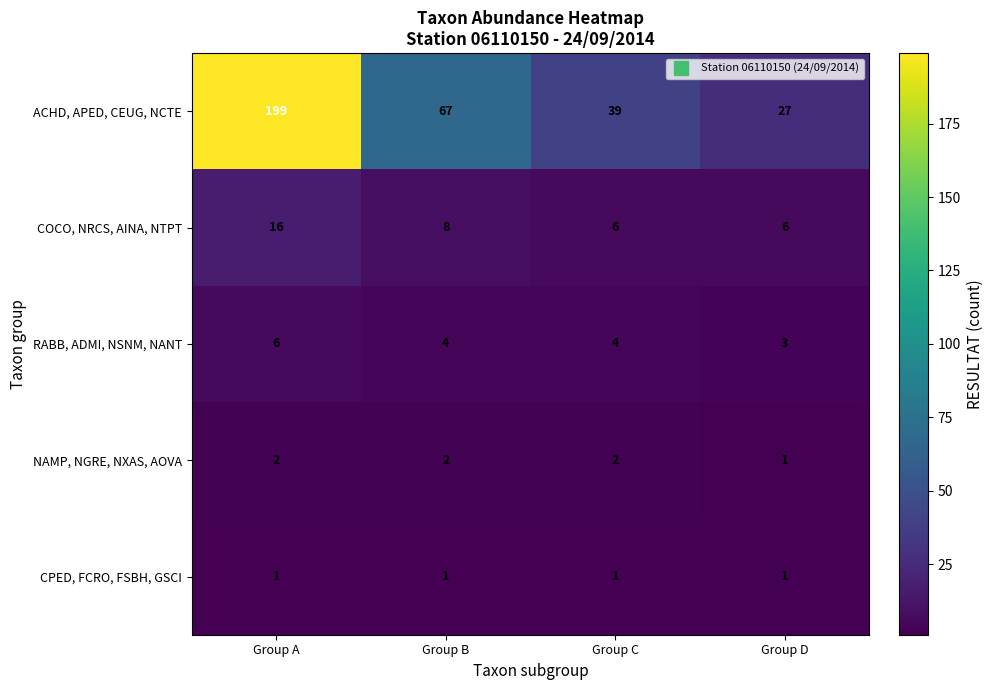

Which series has the largest range (max minus min)?

ACHD, APED, CEUG, NCTE